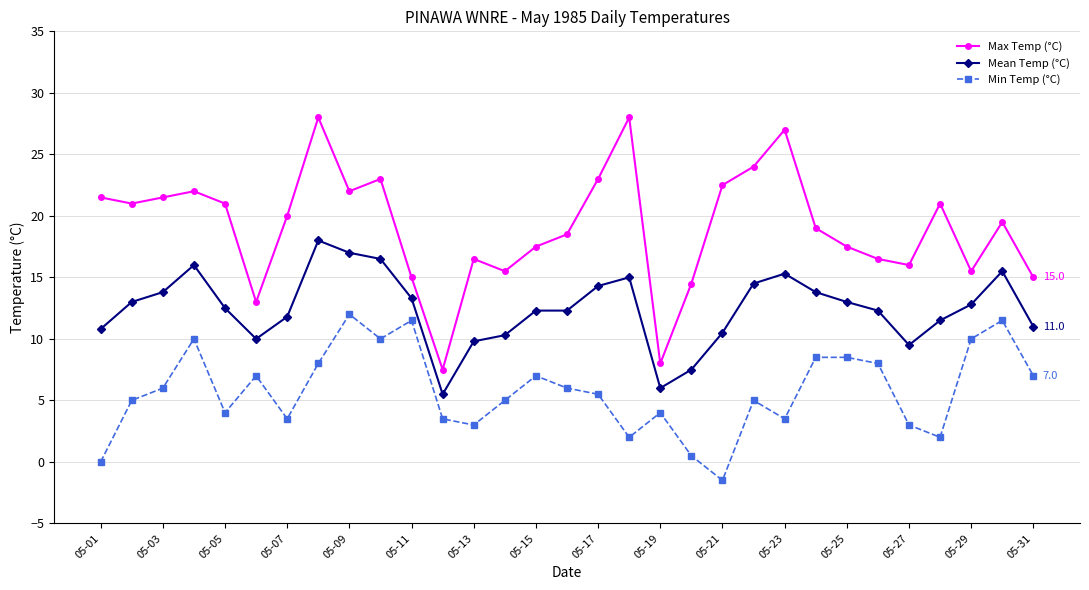

Which series has the widest spread of values?

Max Temp (°C)